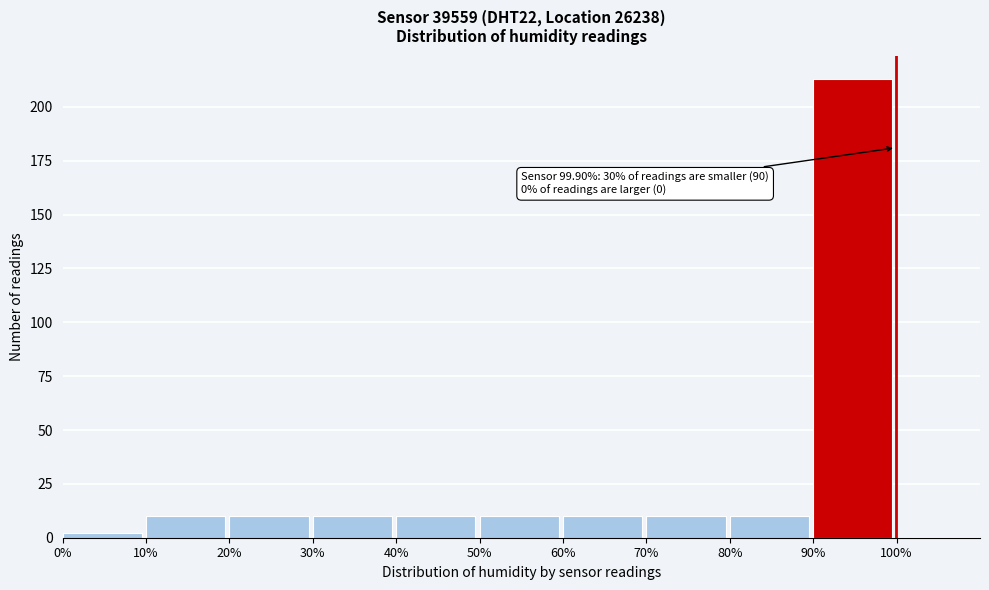

Which range on the x-axis has the tallest bar?

90% to 100%